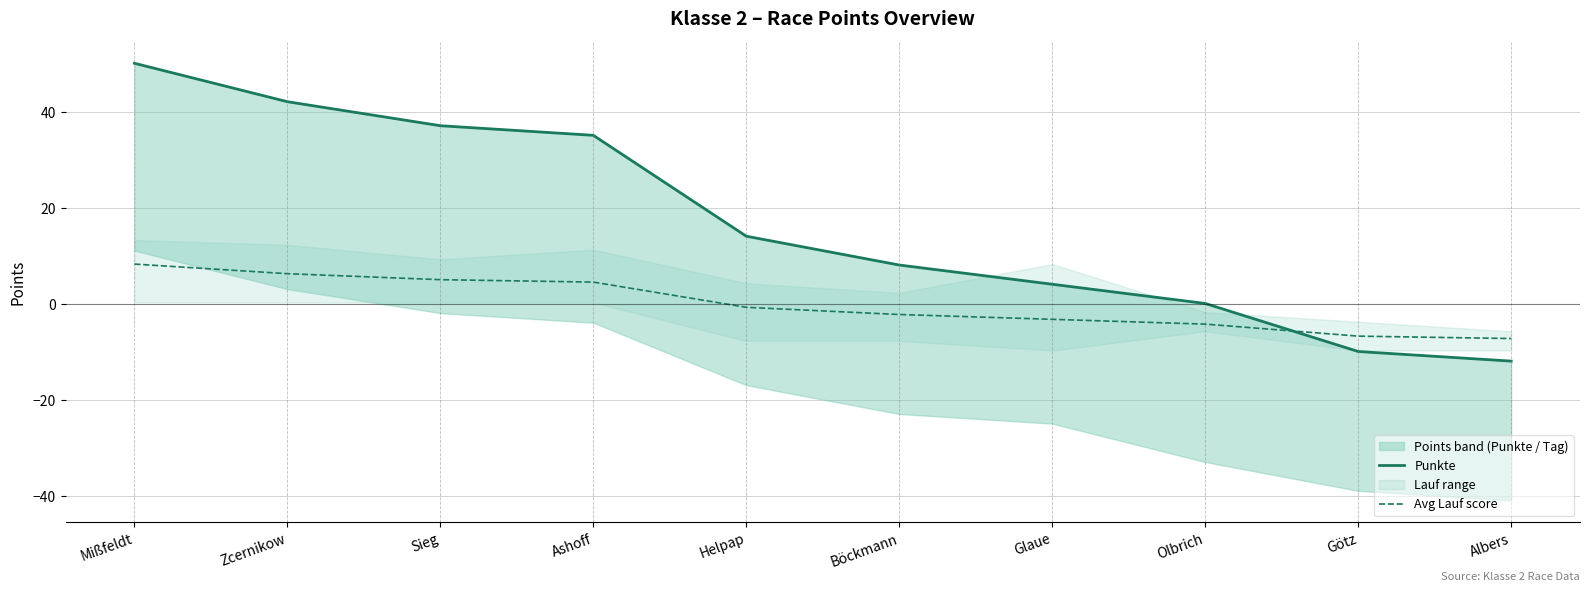

Which series has the largest range (max minus min)?

Punkte